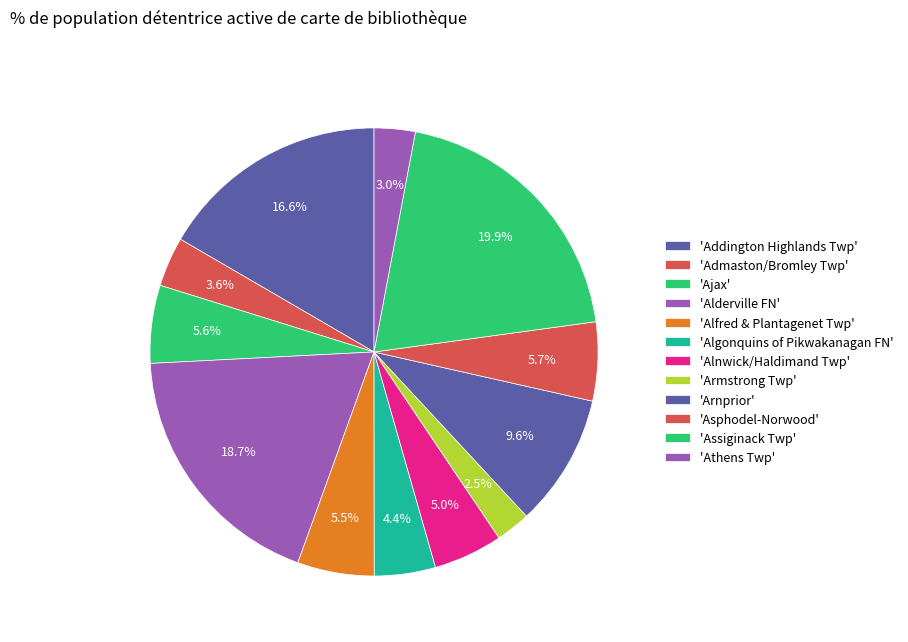

Count the number of slices in the pie.

12